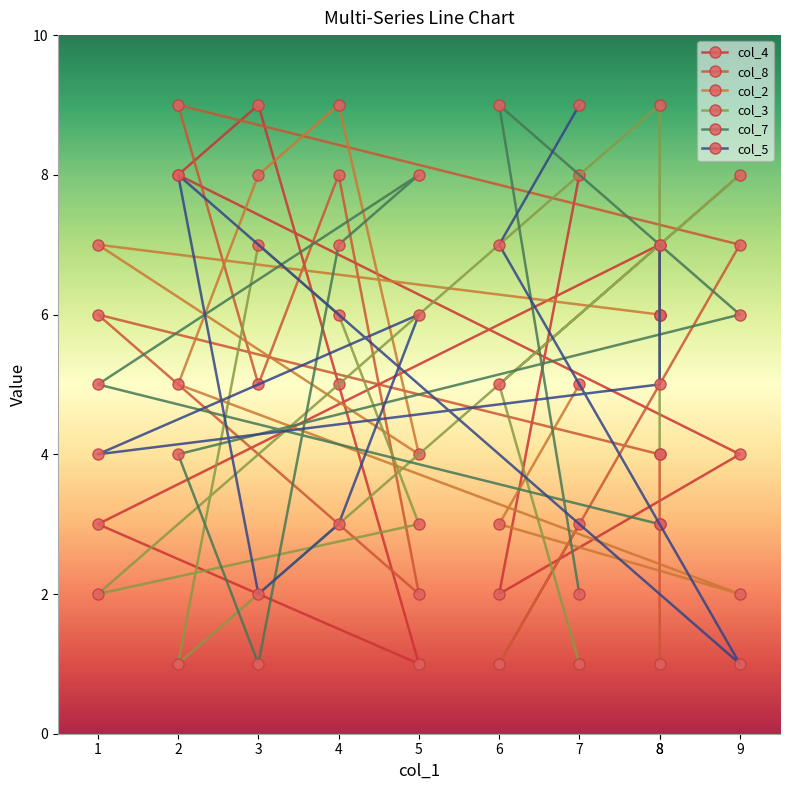

Does the chart display data point markers on the line(s)?

Yes